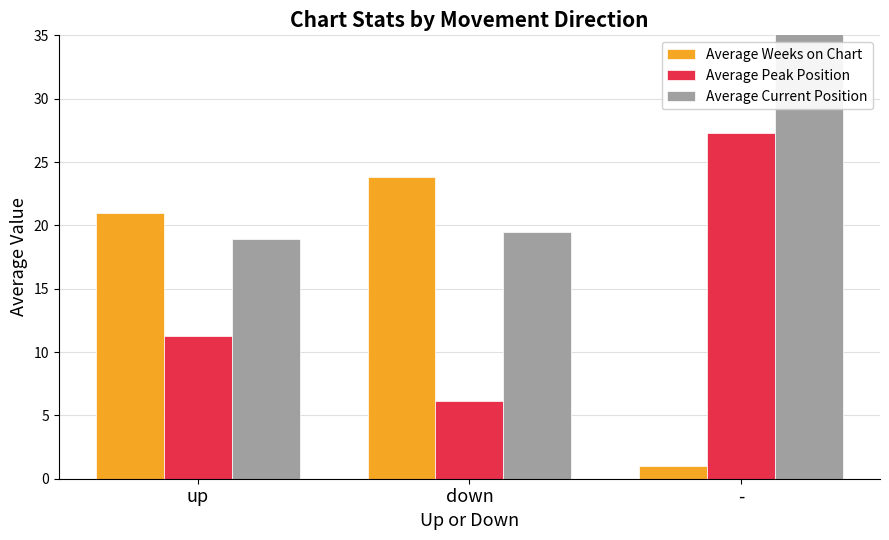

What is the minimum value shown in the chart?

1.0